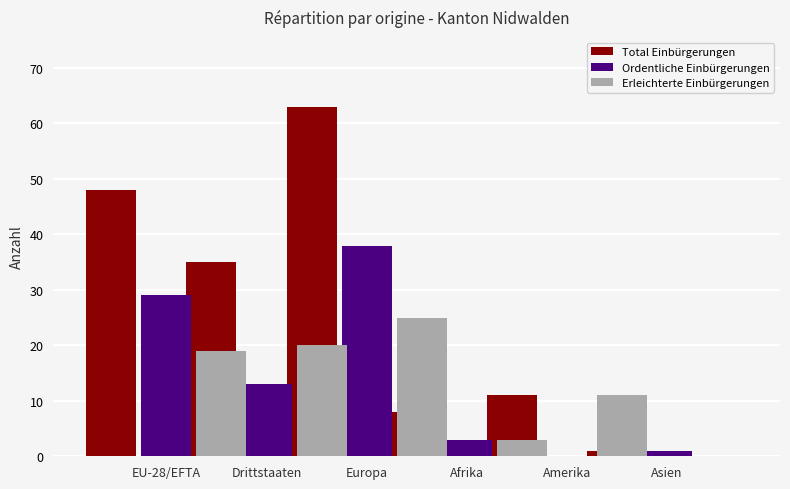

At how many categories does at least one series exceed 46?

2